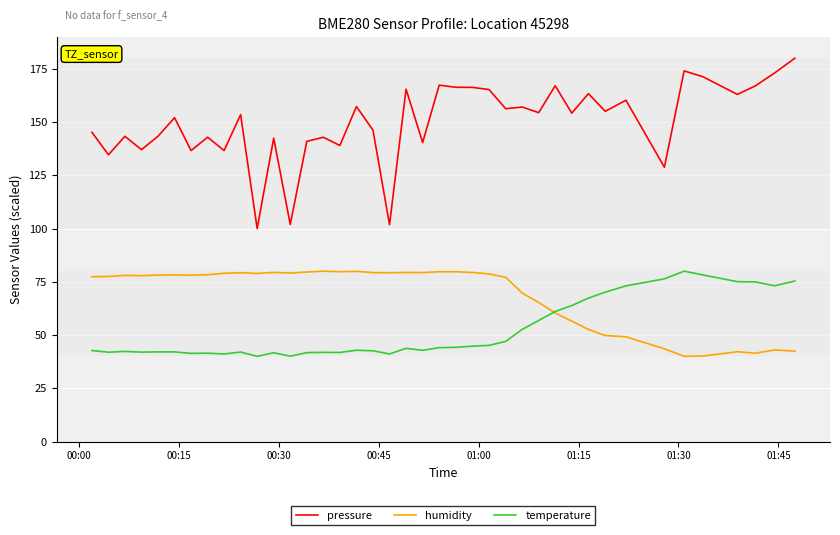

Which series has the widest spread of values?

pressure